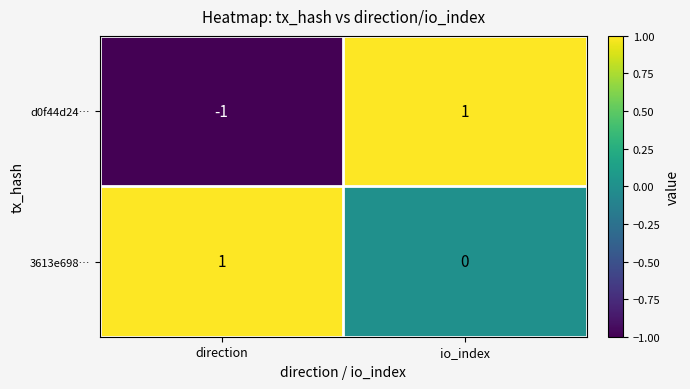

At which category does the chart reach its minimum across all series?

direction